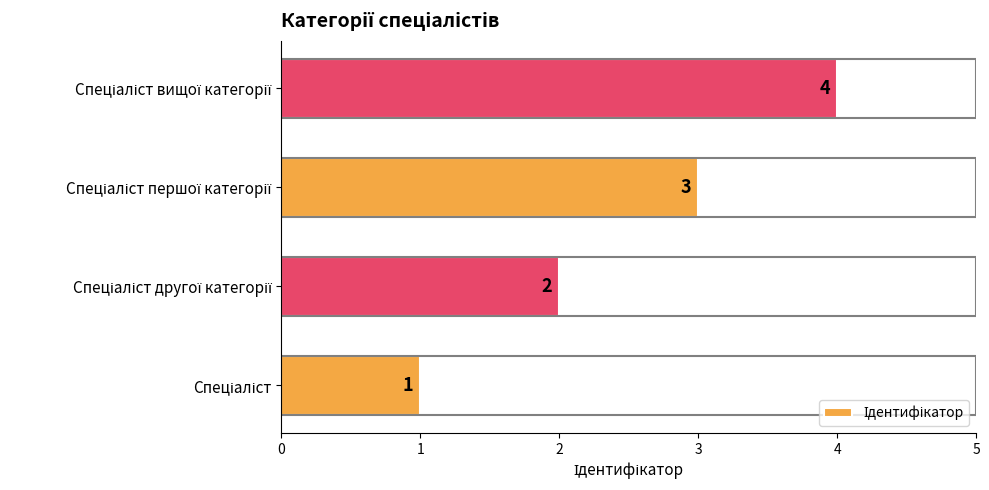

What is the difference between the maximum and minimum values?

3